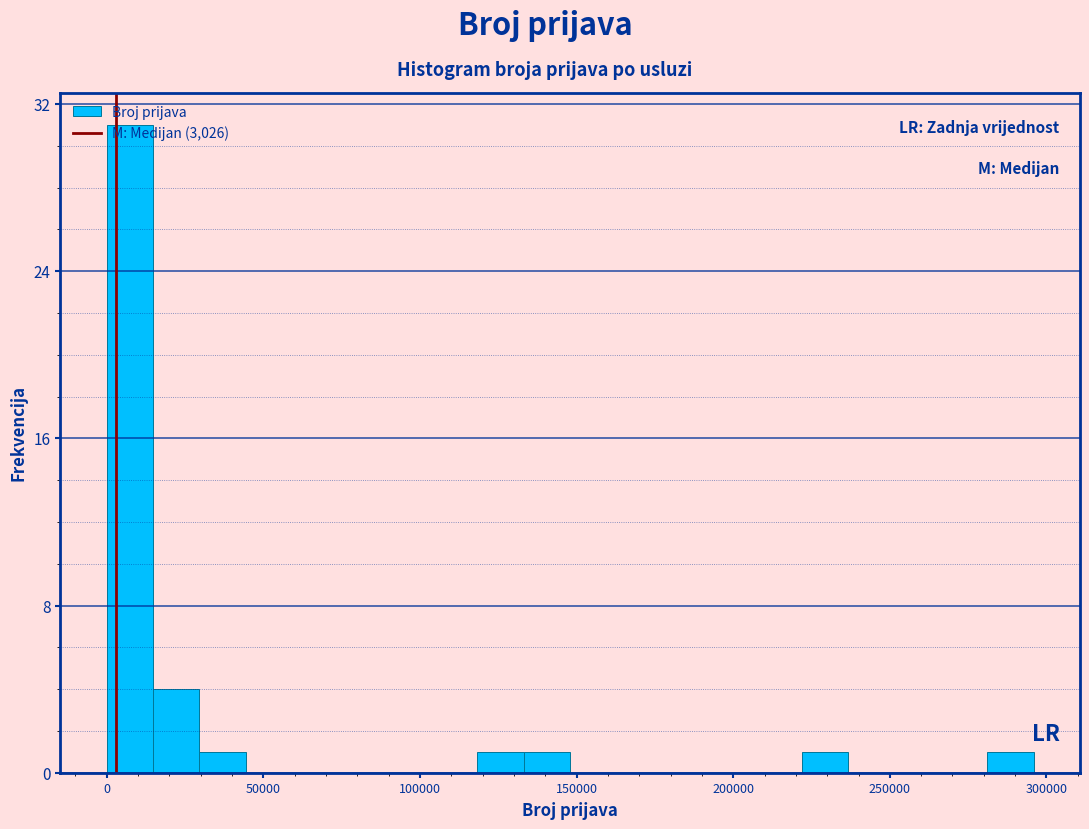

Read against the x-axis, roughly where is the centre of the tallest bar?

5000